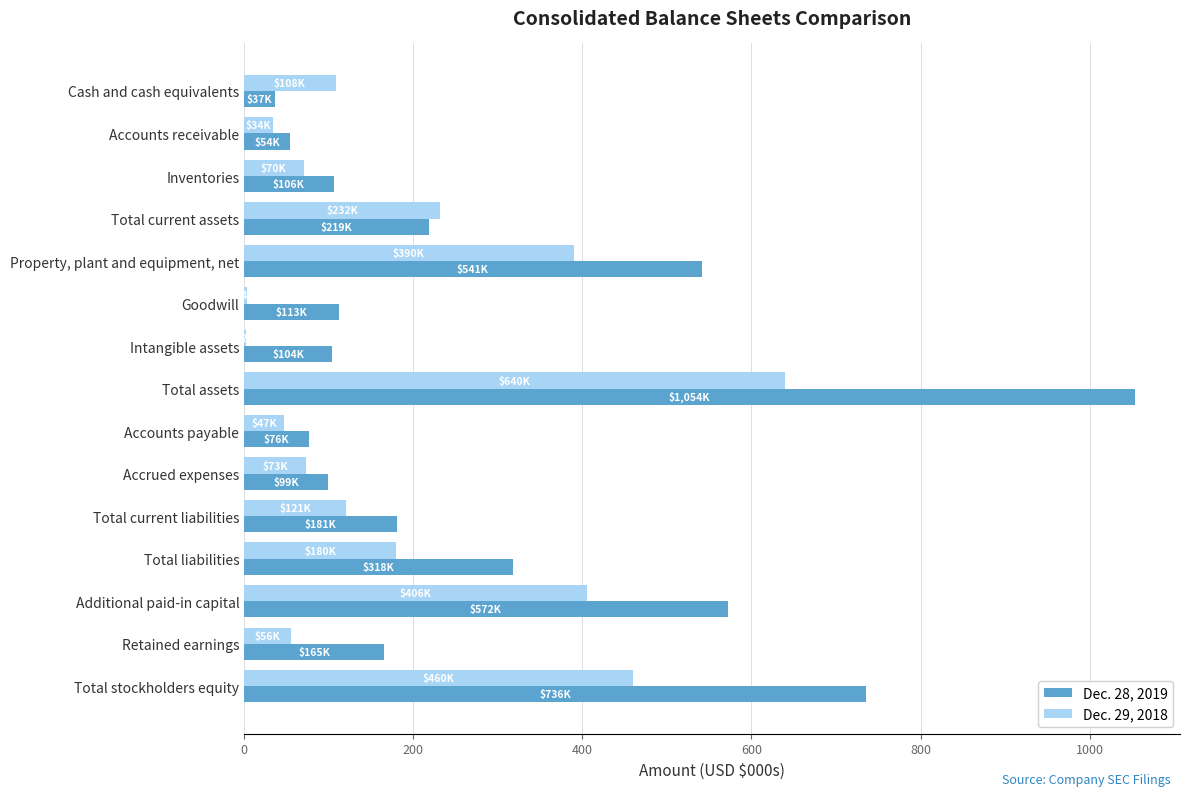

The value of Dec. 29, 2018 at Total stockholders equity is 460.3. True or false?

True